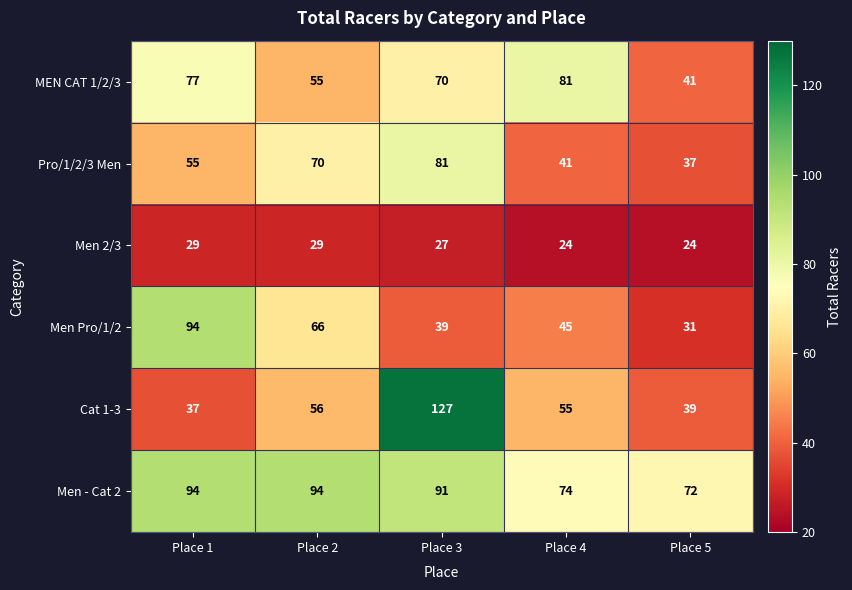

Reading left to right, list all the values displayed in this chart.

MEN CAT 1/2/3: 77	55	70	81	41
Pro/1/2/3 Men: 55	70	81	41	37
Men 2/3: 29	29	27	24	24
Men Pro/1/2: 94	66	39	45	31
Cat 1-3: 37	56	127	55	39
Men - Cat 2: 94	94	91	74	72